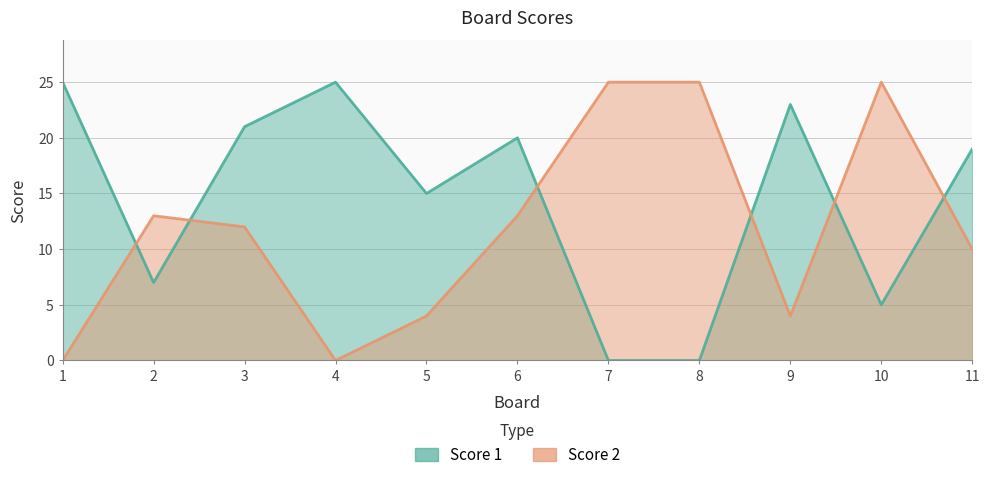

True or false: Score 2 has more than 0 interior local peaks.

True